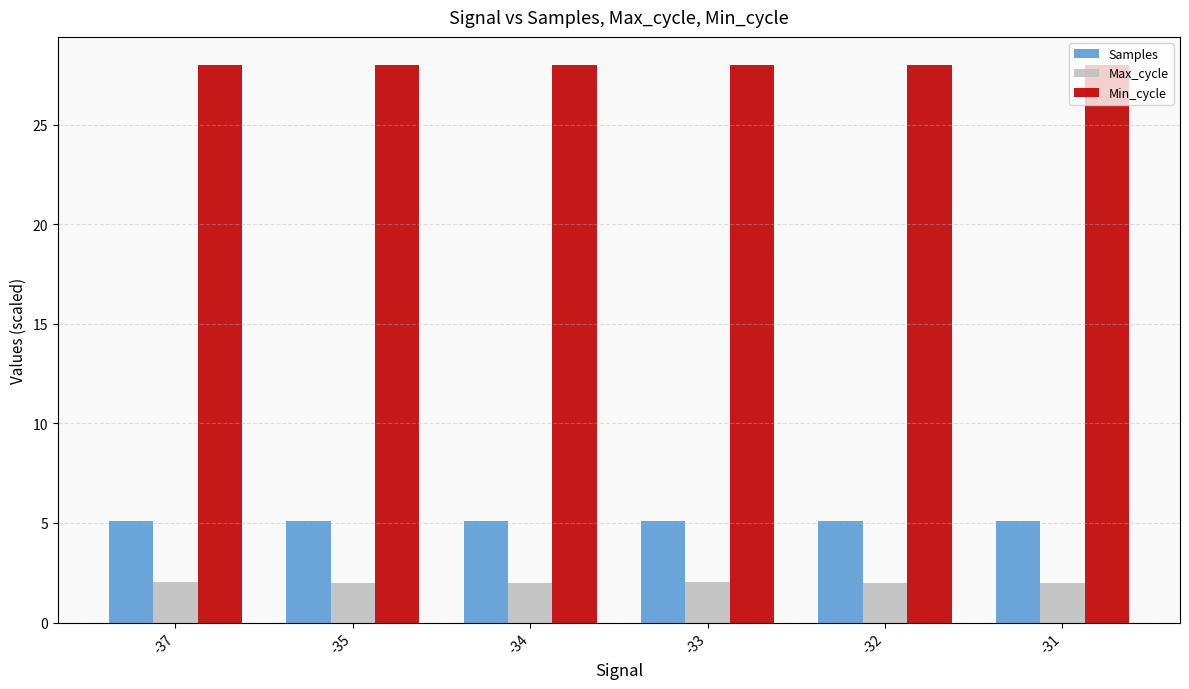

Read the Samples value at -33.

5.1